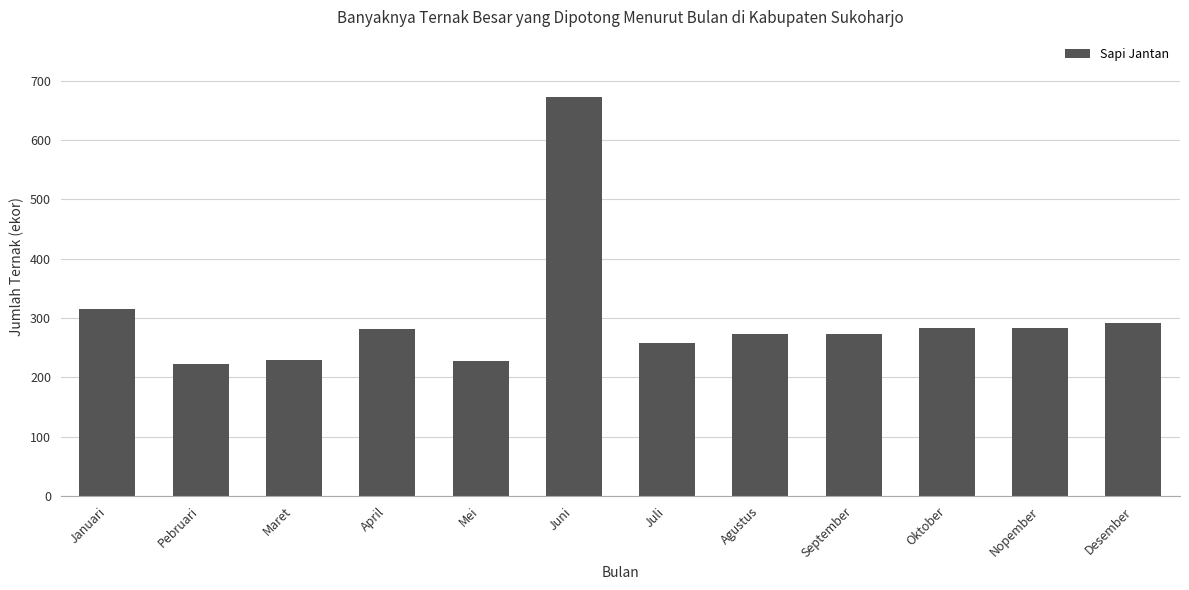

The value at Desember is 437. True or false?

False